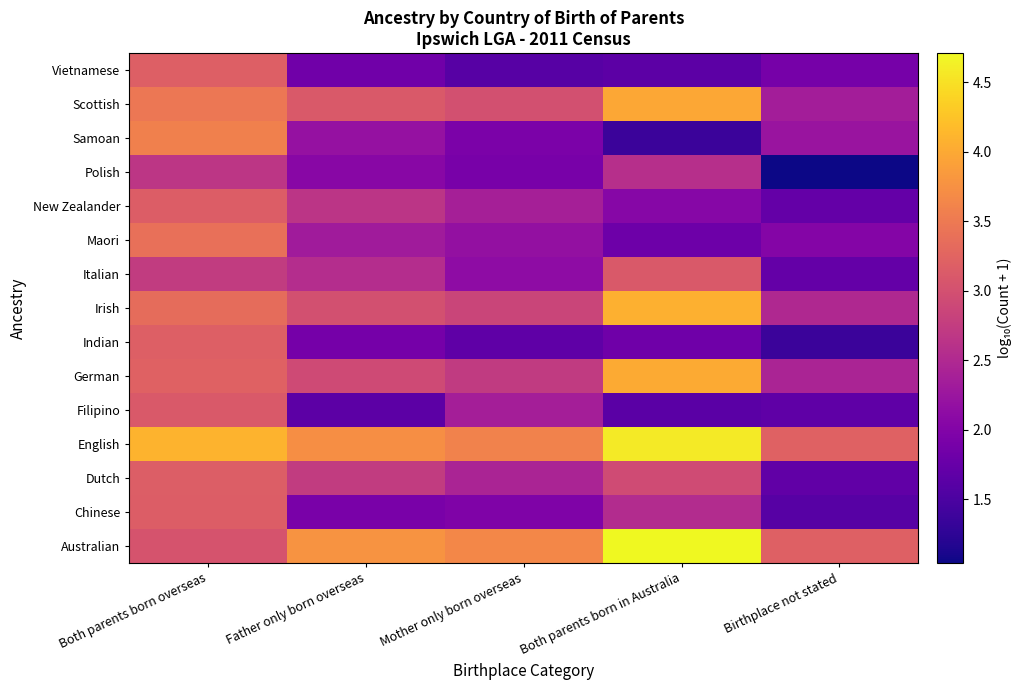

Which label corresponds to the largest value in the chart?

Both parents born in Australia